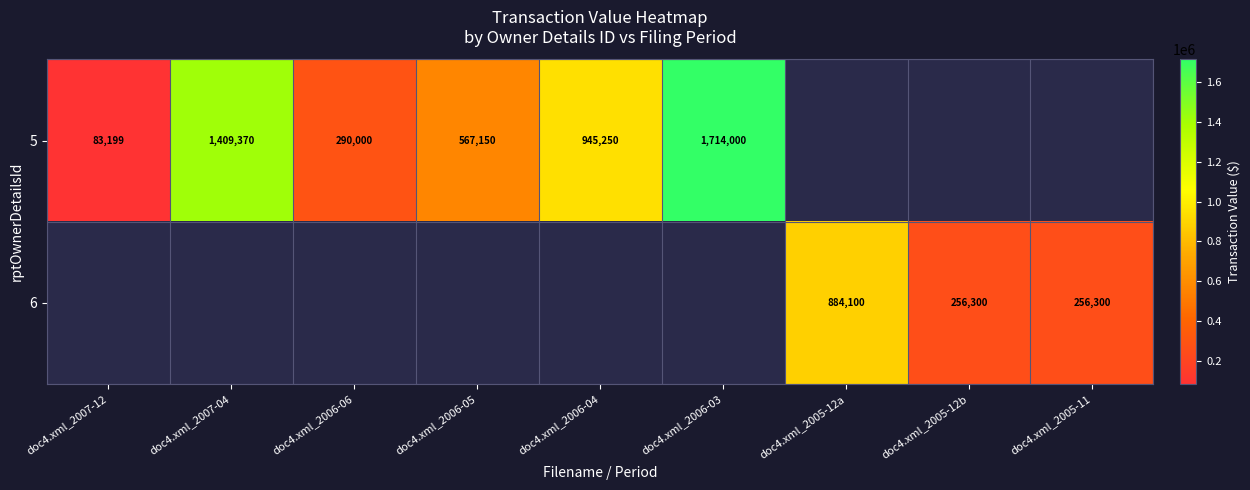

True or false: 5 has a value of 300505 at doc4.xml_2006-05.

False